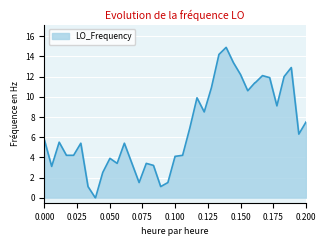

What is the difference between the maximum and minimum values?

14.9